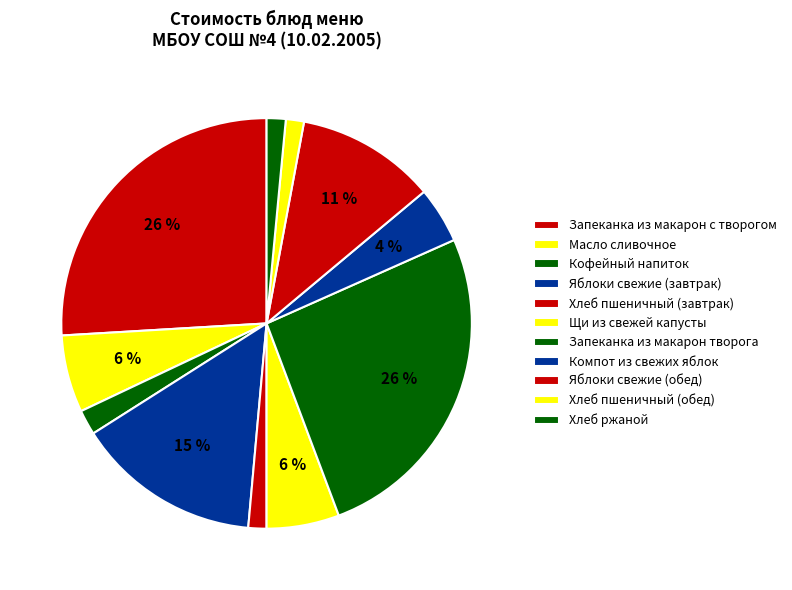

How many segments does this pie chart have?

11